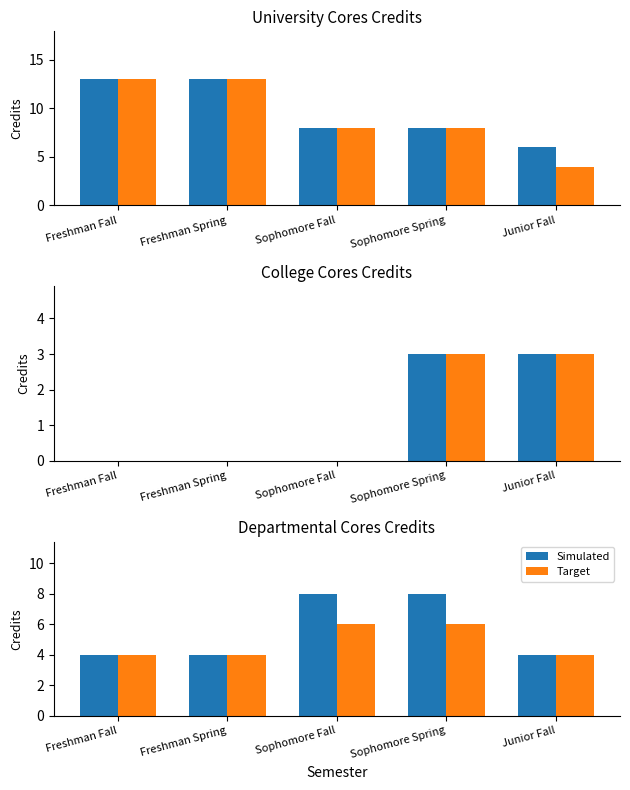

Rank the series by their average value, from highest to lowest.

Simulated, Target